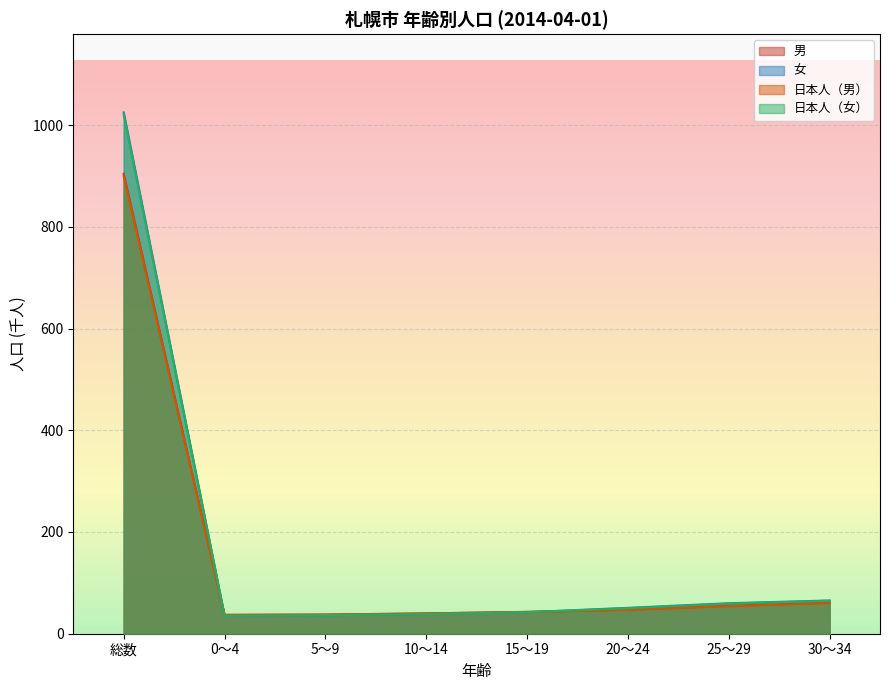

List the series in order of their peak value, lowest first.

日本人（男）, 男, 日本人（女）, 女